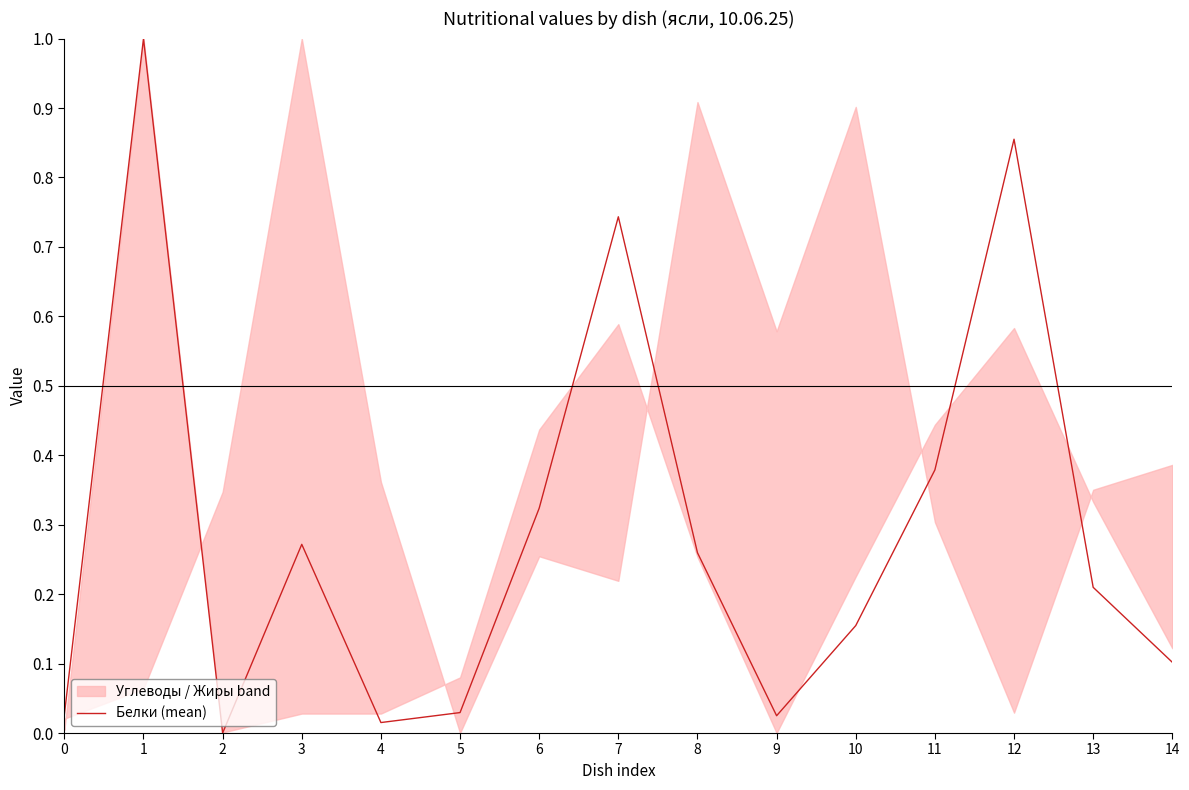

What is the difference between the maximum and minimum values?

1.0